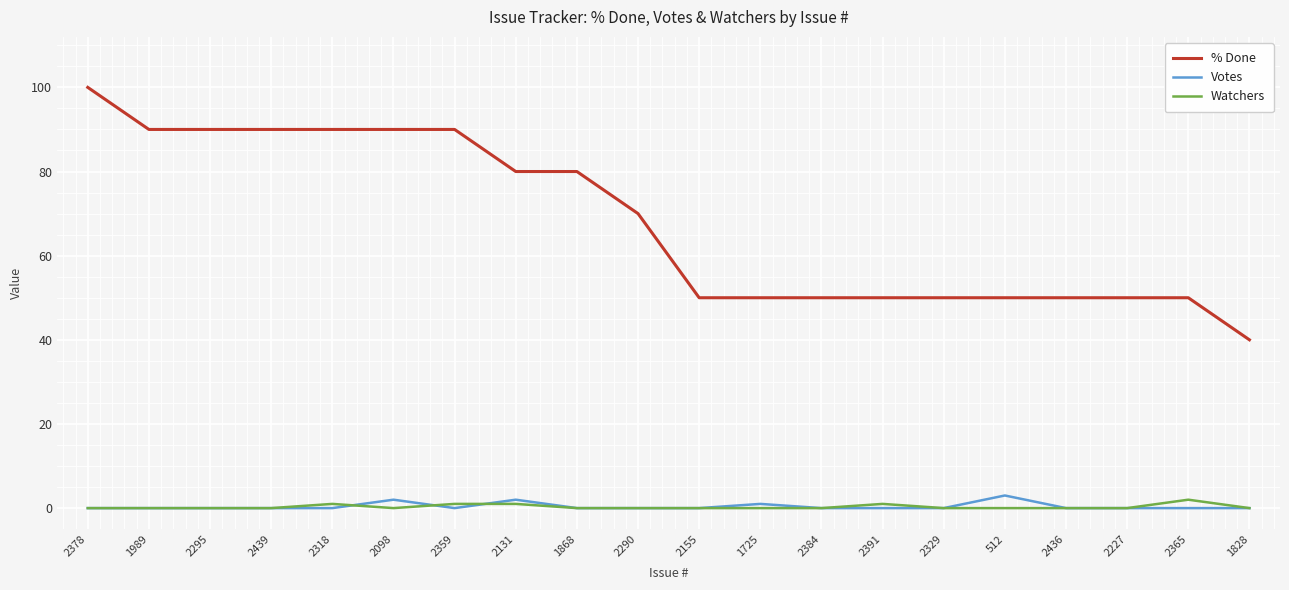

What is the spread (max minus min) of values at 2384?

50